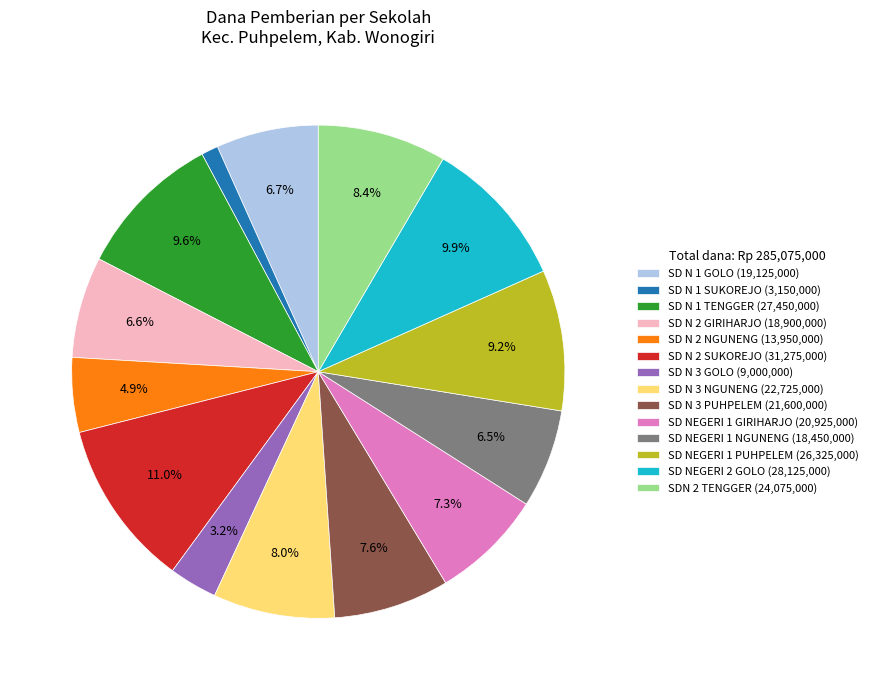

What percentage is NOT represented by SD NEGERI 1 PUHPELEM (26,325,000)?

90.8%